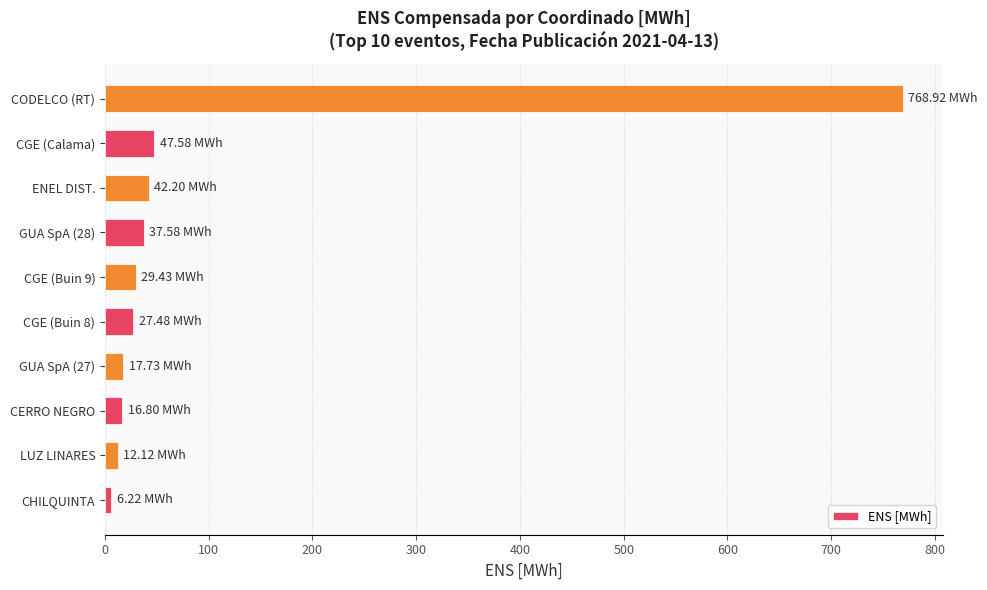

What is the difference between the second highest and minimum values?

41.4